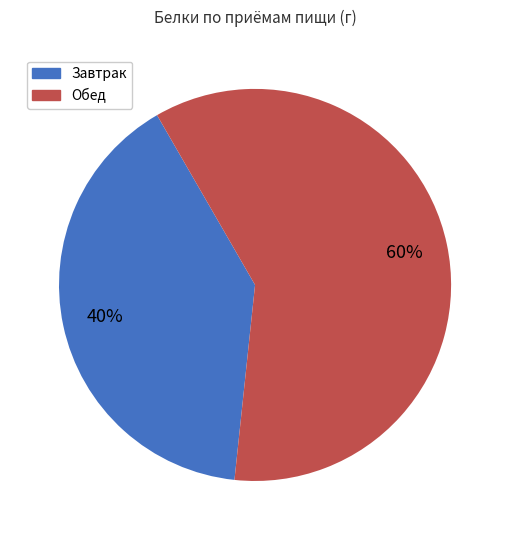

To the nearest percent, what is the average slice percentage?

50%